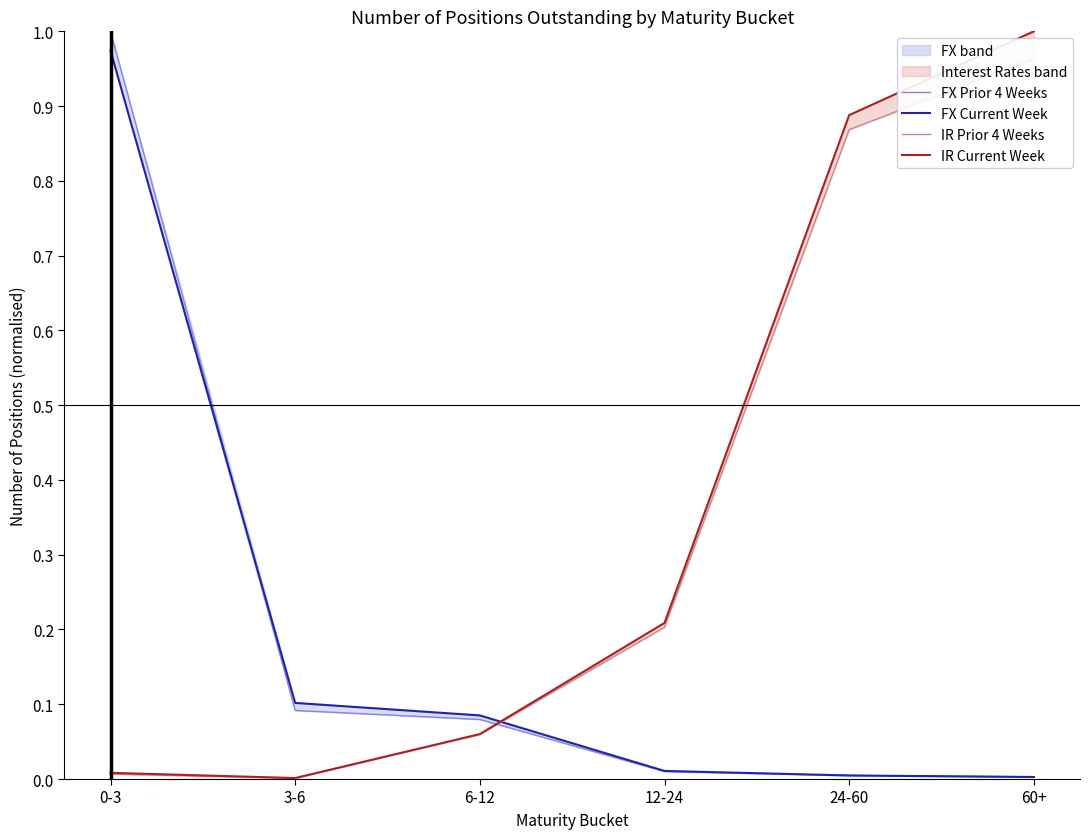

How many interior local valleys does the IR Prior 4 Weeks series have?

1